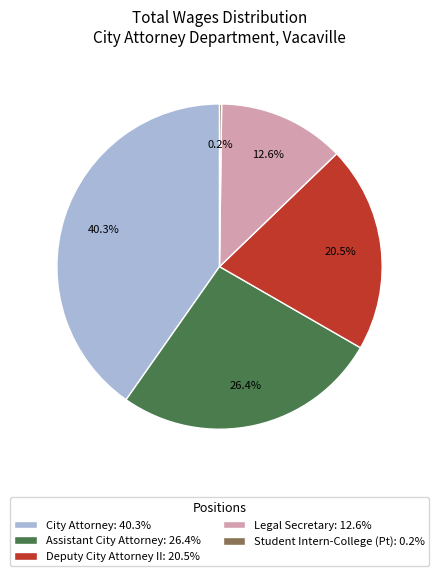

To the nearest percent, what percentage of the pie is City Attorney?

40%